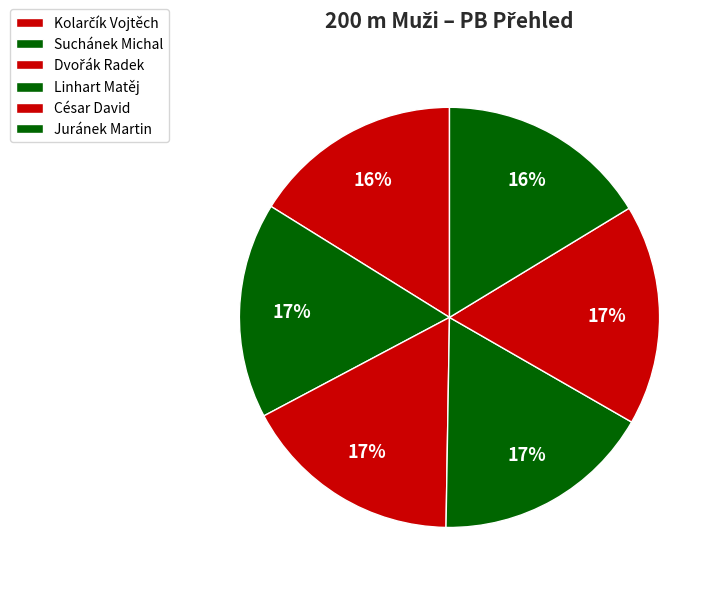

What is the change in value from Kolarčík Vojtěch to Suchánek Michal?

+0.6